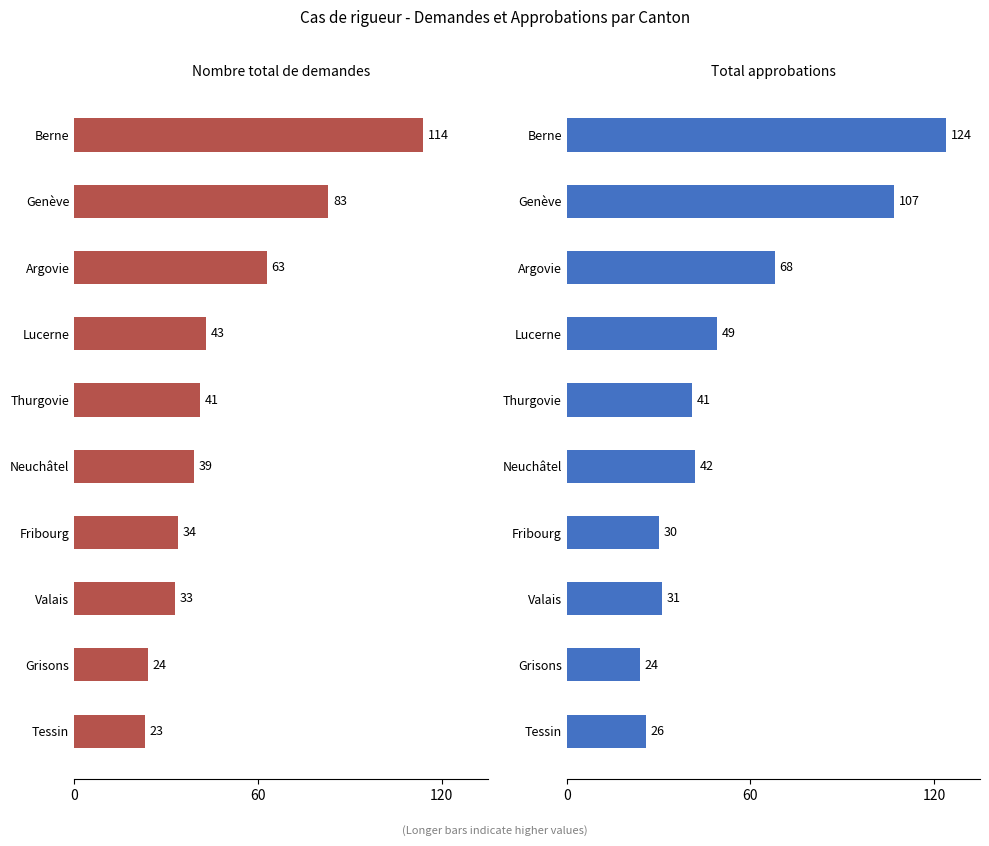

The value of Total approbations at Tessin is 5. True or false?

False